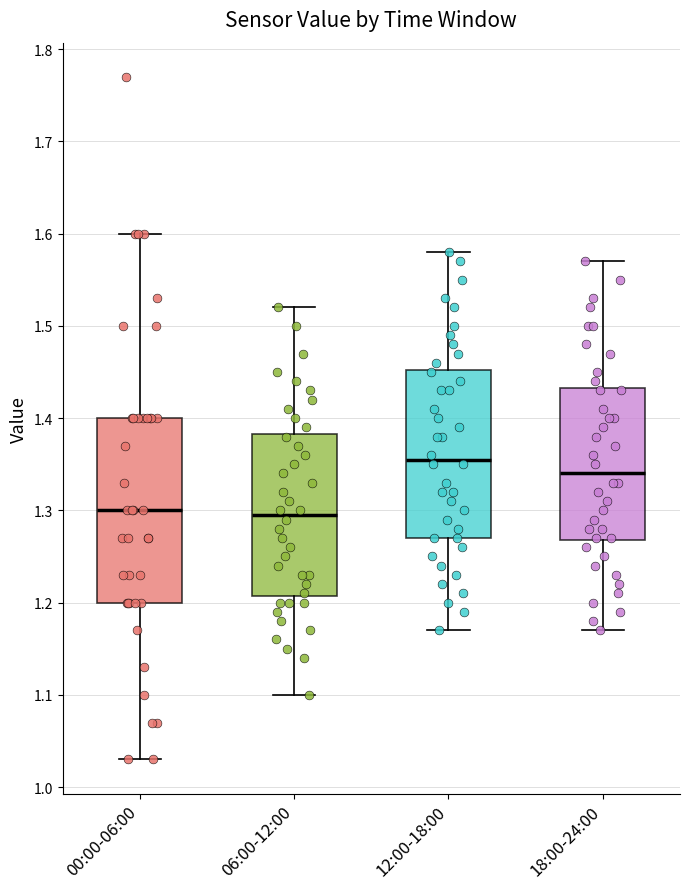

Where does the median line of the box for 18:00-24:00 sit on the y-axis? The values are not printed on the chart, so give them approximately, as read against the axis.

1.34